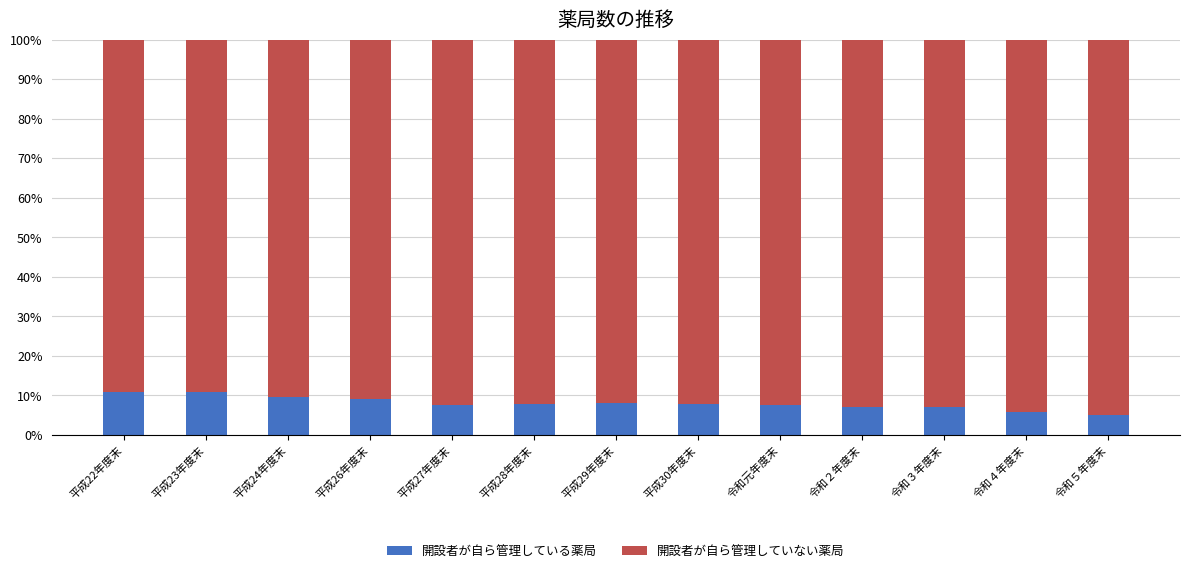

What is the total value across all series at 平成24年度末?

100.0